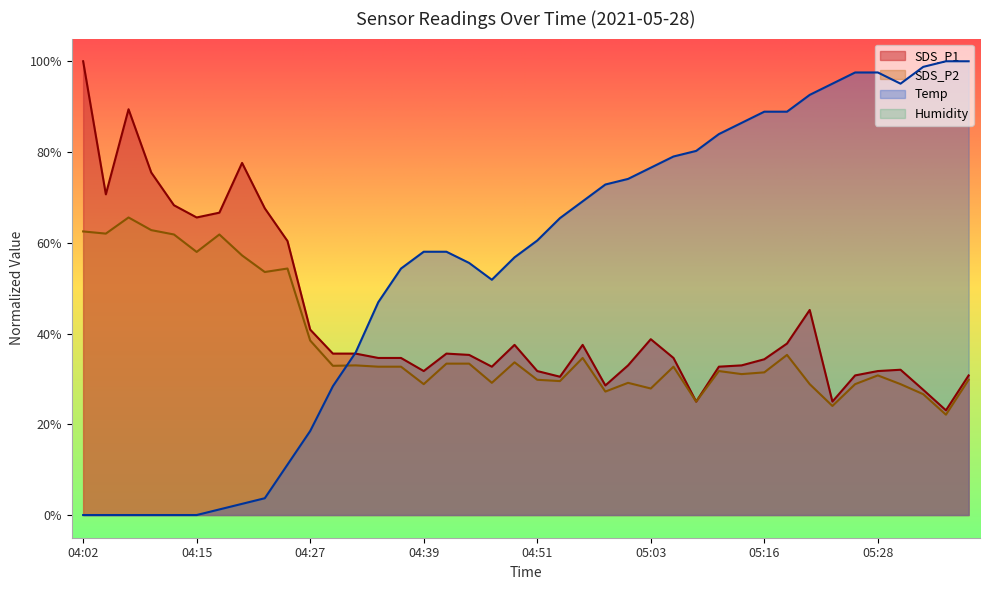

How many lines are shown in the chart?

3